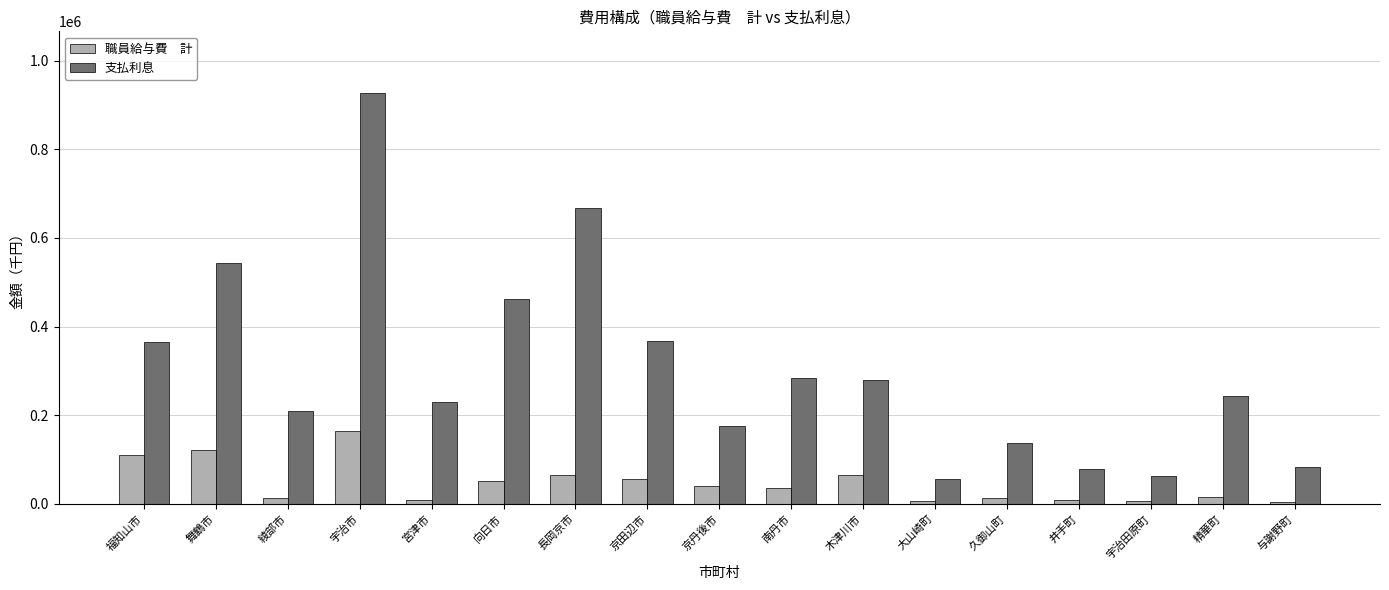

What is the total value across all series at 向日市?

513668